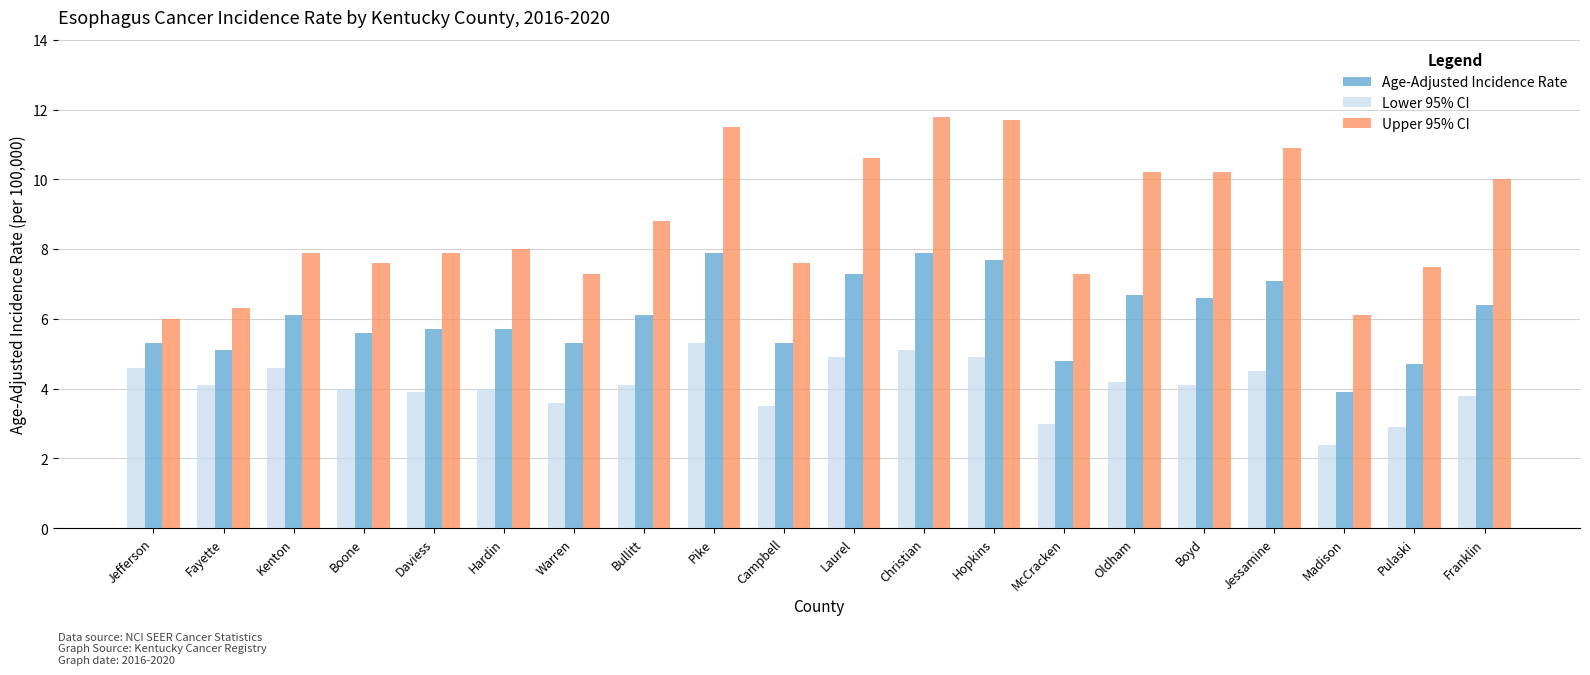

What is the total value across all series at Jessamine?

22.5